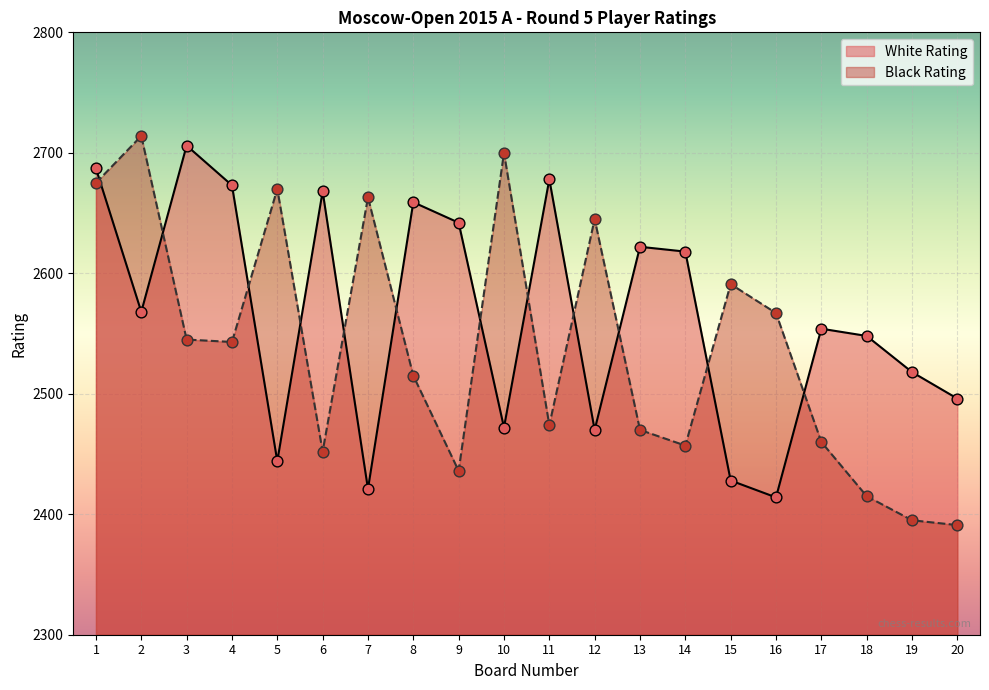

Which series reaches the minimum Y coordinate?

Black Rating